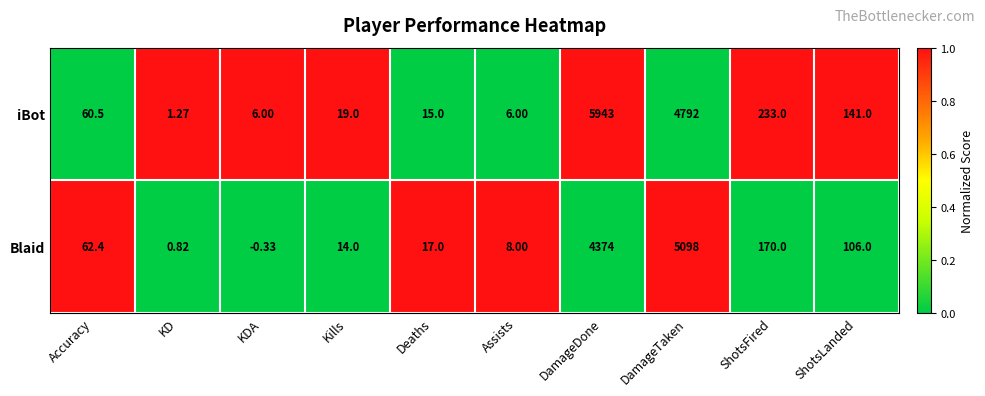

At which label does Blaid first exceed 62?

Accuracy